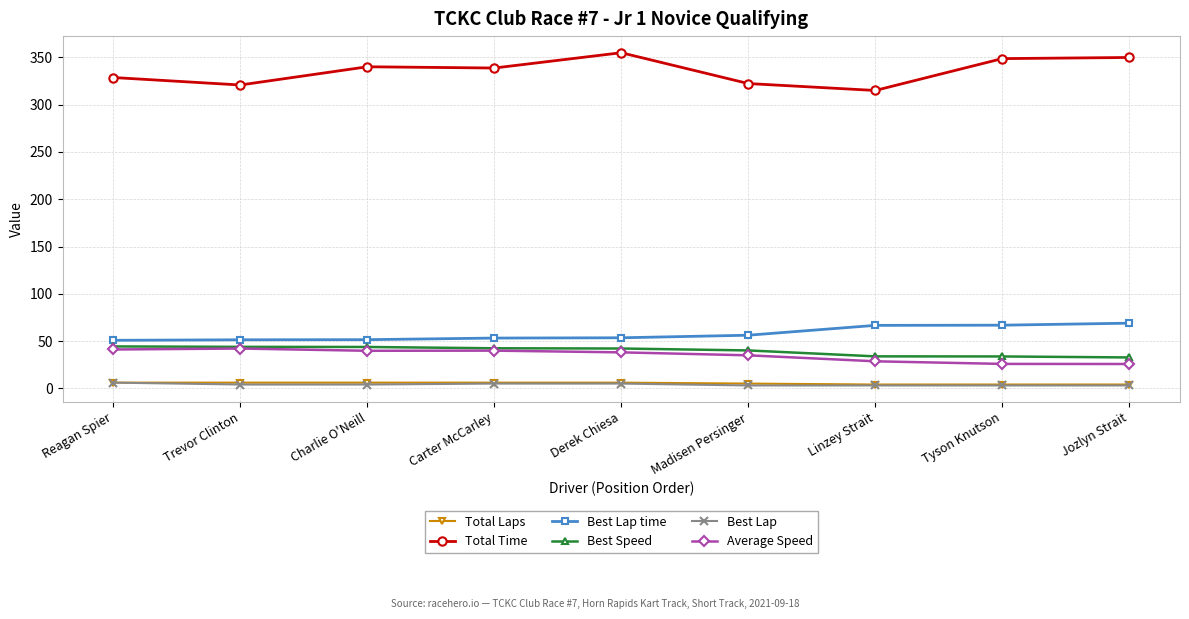

How many values in the Best Lap time series are below 53?

3